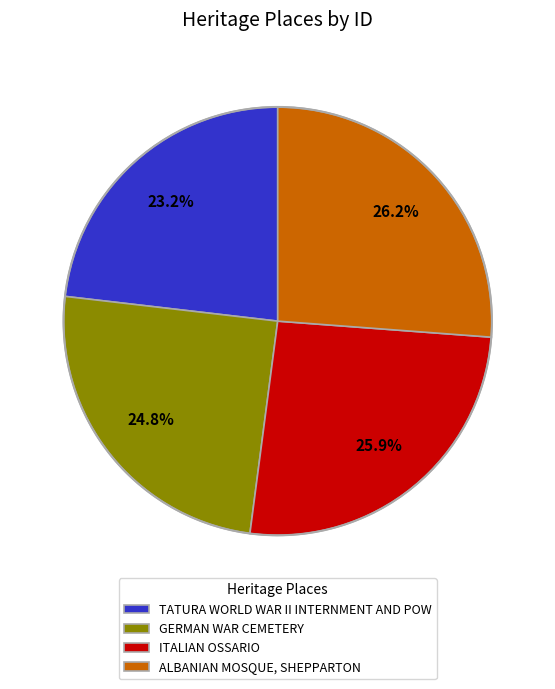

To the nearest percent, what percentage of the pie is TATURA WORLD WAR II INTERNMENT AND POW?

23%